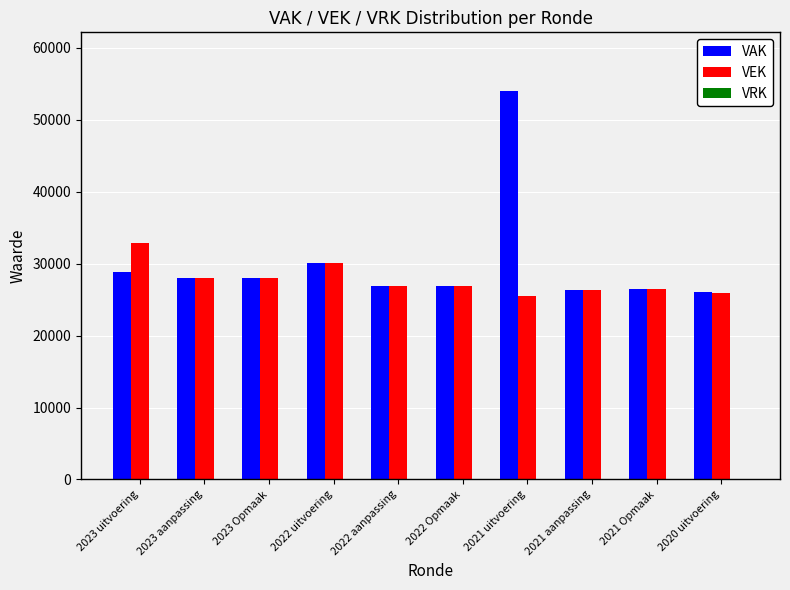

What is the label of the 4th bar from the right?

2021 uitvoering